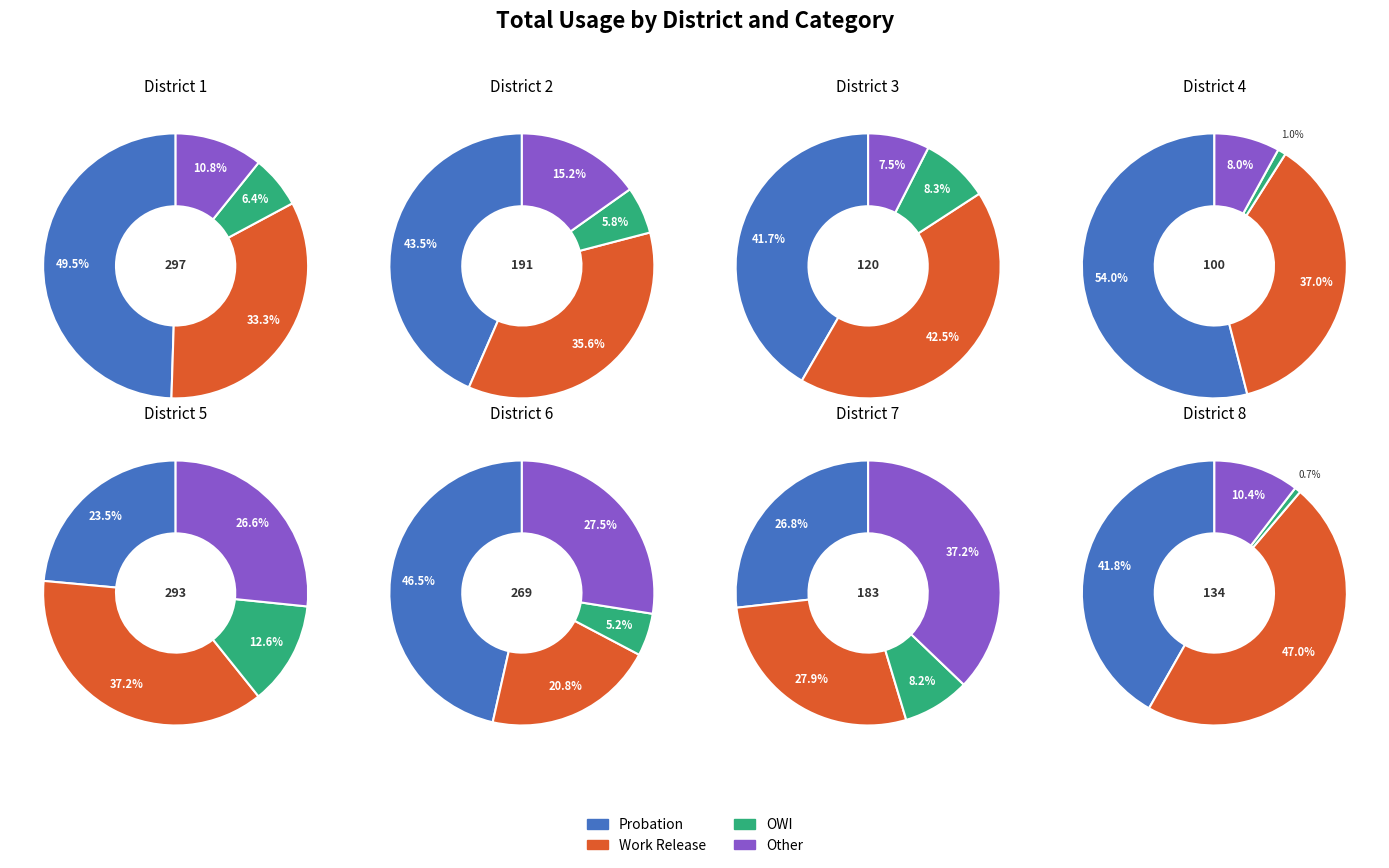

To the nearest percent, what is the difference between the 4 and 2 slice percentages?

11%